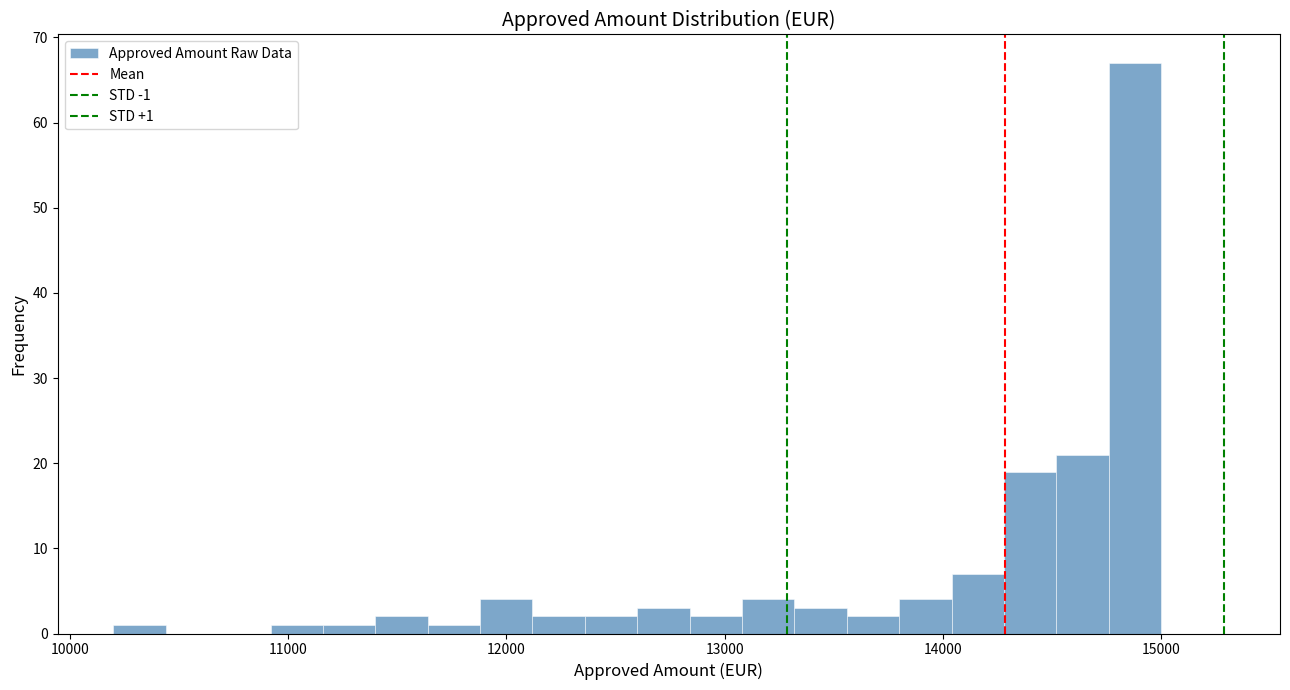

Around what value on the x-axis is the tallest bar? Give the approximate position of its centre, as read against the axis.

14900